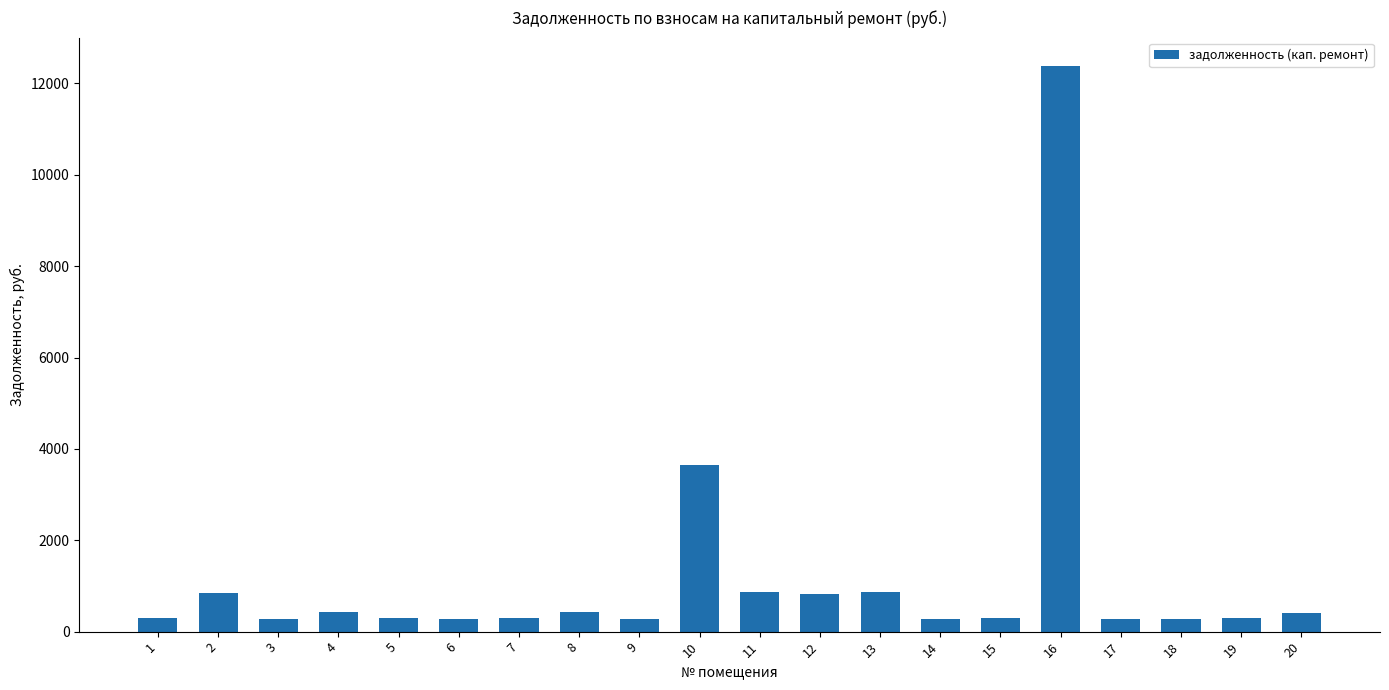

Is it true that the value at 13 is 329.5?

False